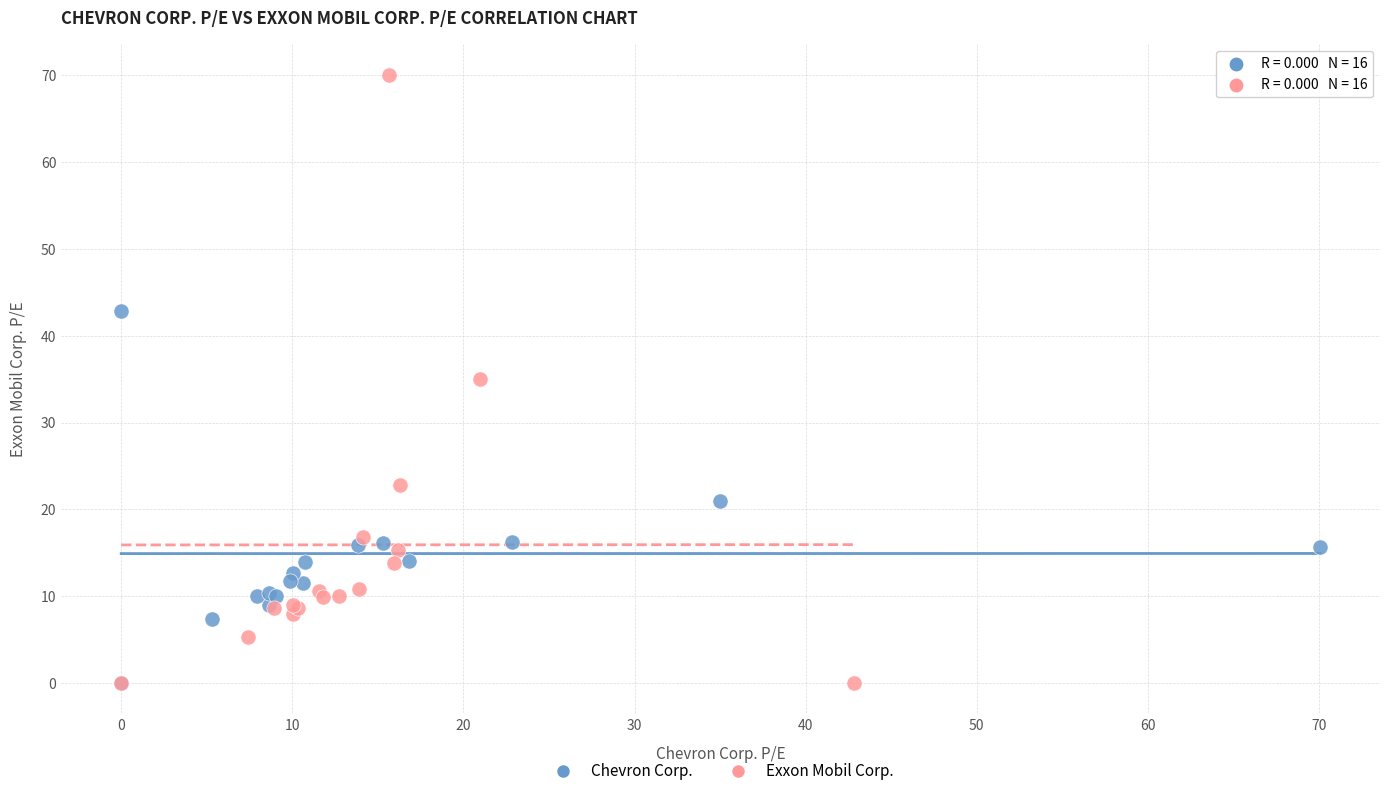

Which series contains the highest Y value?

Exxon Mobil Corp.